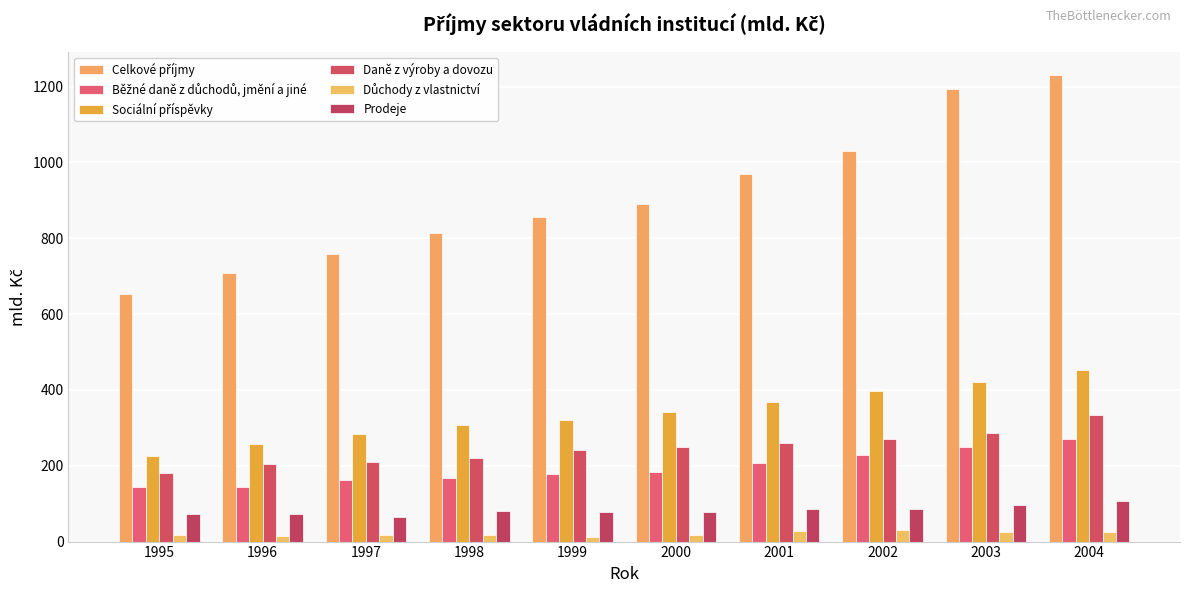

How many bars are there in total?

60